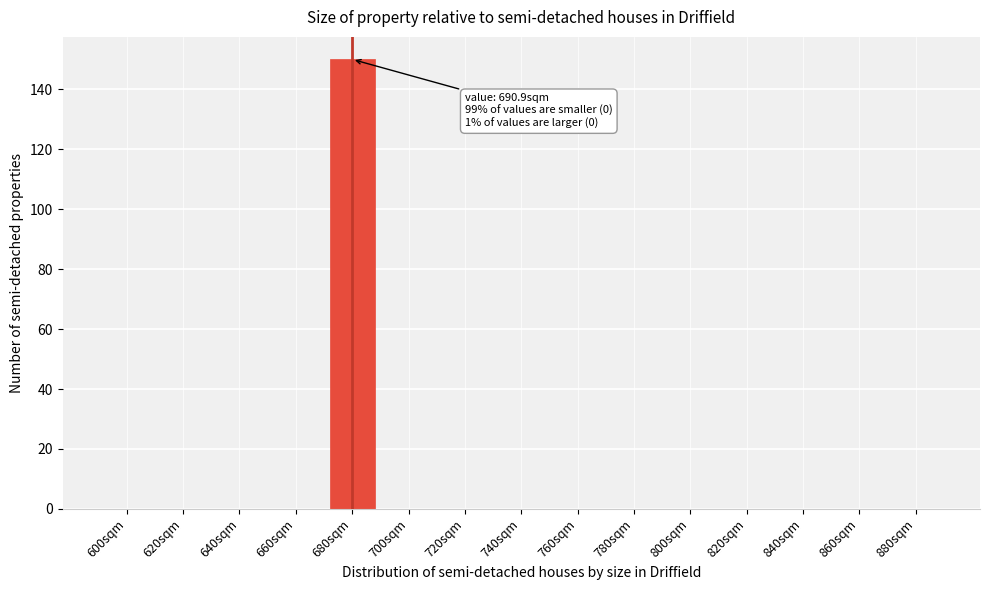

Reading right to left, list all the values displayed in this chart.

880sqm=0	860sqm=0	840sqm=0	820sqm=0	800sqm=0	780sqm=0	760sqm=0	740sqm=0	720sqm=0	700sqm=0	680sqm=150	660sqm=0	640sqm=0	620sqm=0	600sqm=0